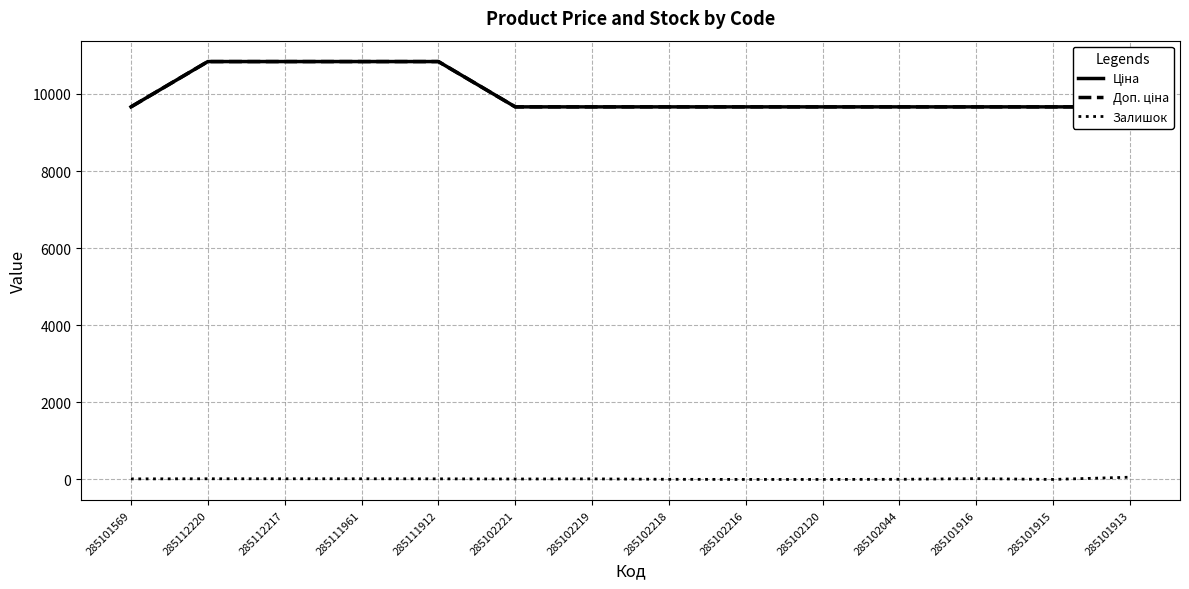

At which category does the chart reach its minimum across all series?

285102216